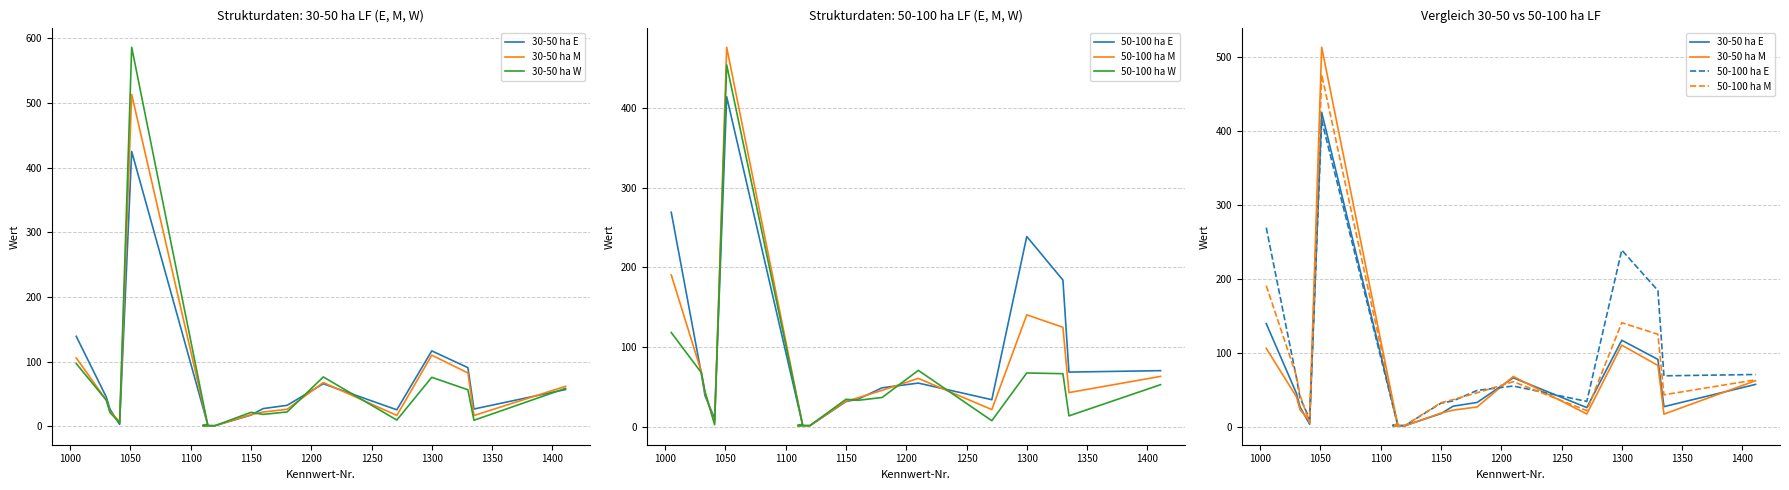

Which series has the largest range (max minus min)?

30-50 ha W